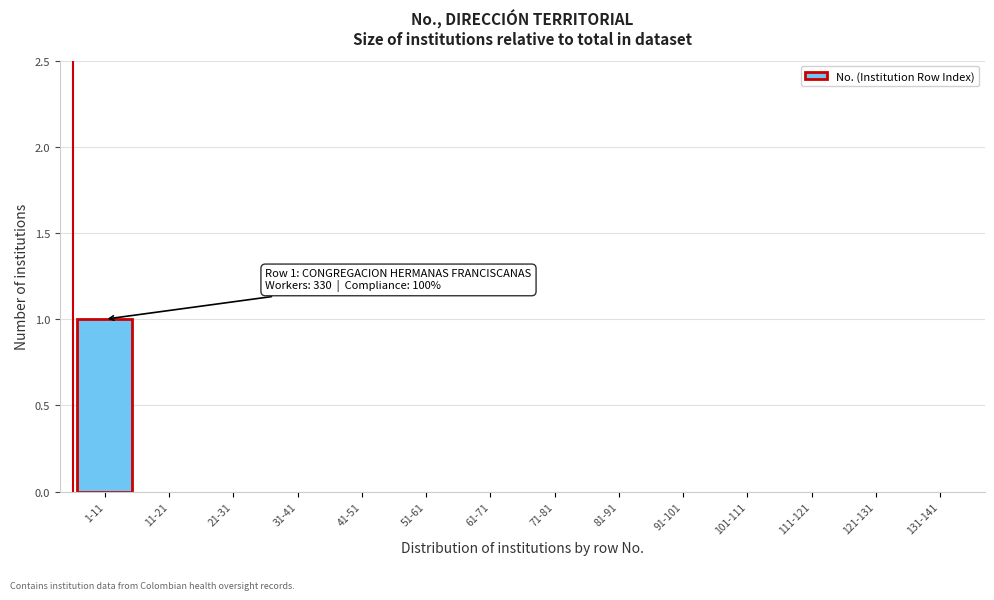

Reading left to right, transcribe all the data shown in this chart.

1-11=1	11-21=0	21-31=0	31-41=0	41-51=0	51-61=0	61-71=0	71-81=0	81-91=0	91-101=0	101-111=0	111-121=0	121-131=0	131-141=0